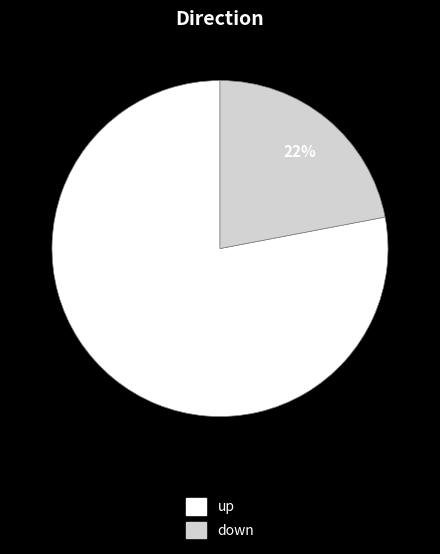

Which slice is the largest?

up